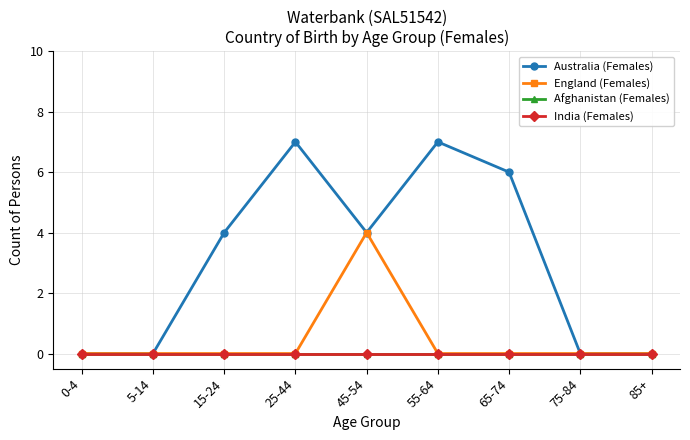

How many lines are shown in the chart?

4